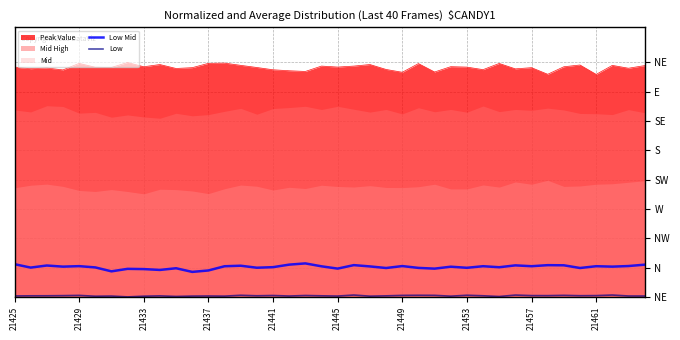

True or false: Low Mid has more than 2 points higher than both neighbors.

True